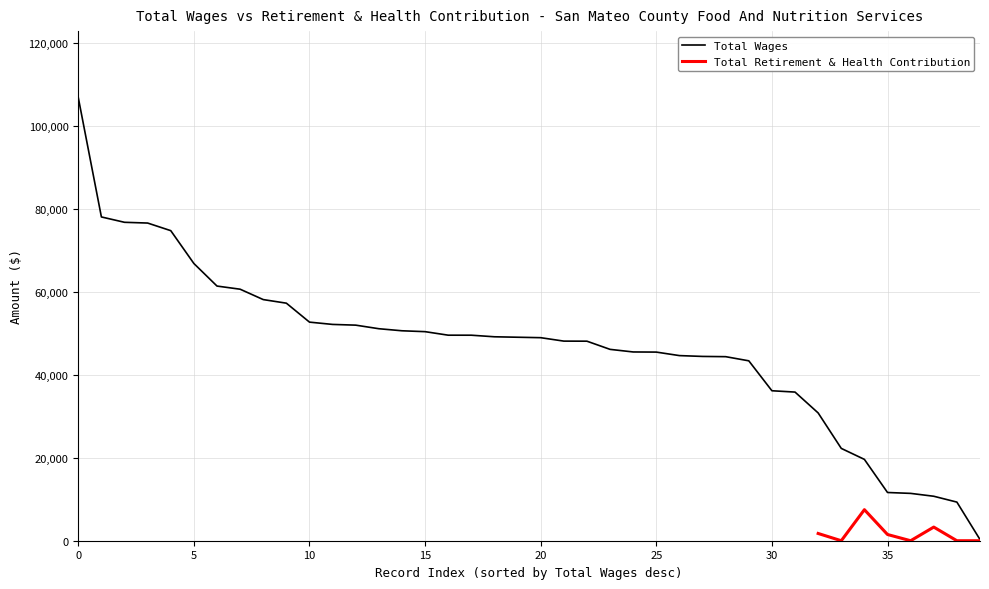

The value of Total Wages at 25 is 73274. True or false?

False